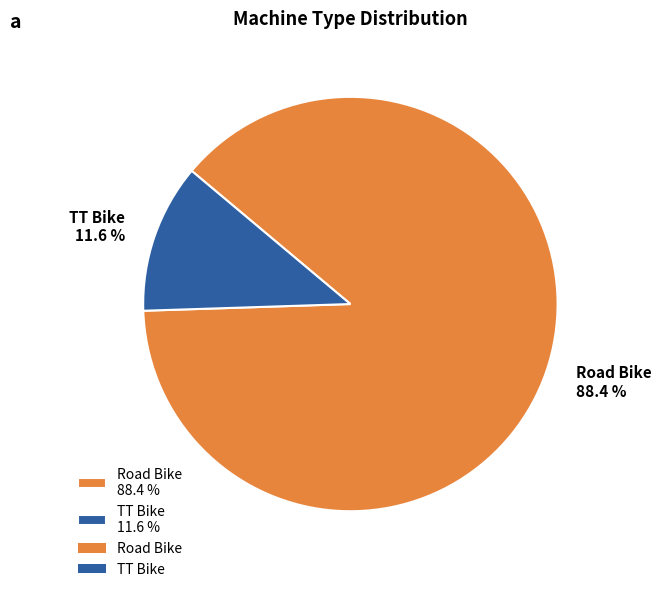

Which slice represents more than half of the pie?

Road Bike